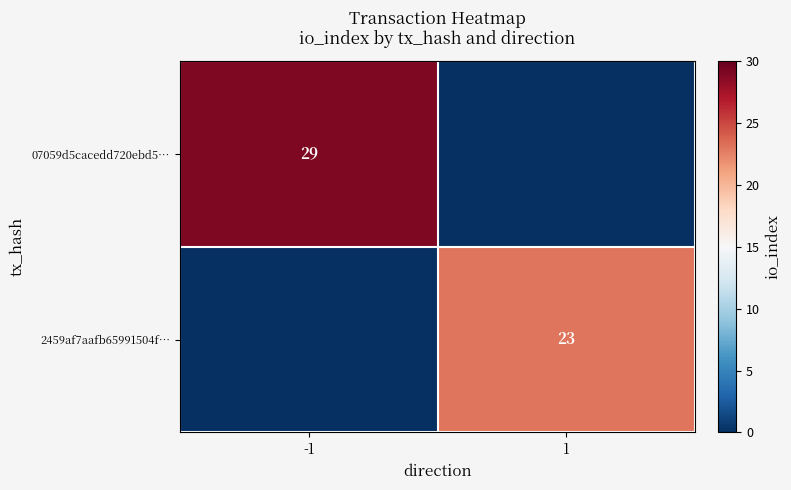

How many distinct data groups are displayed?

2